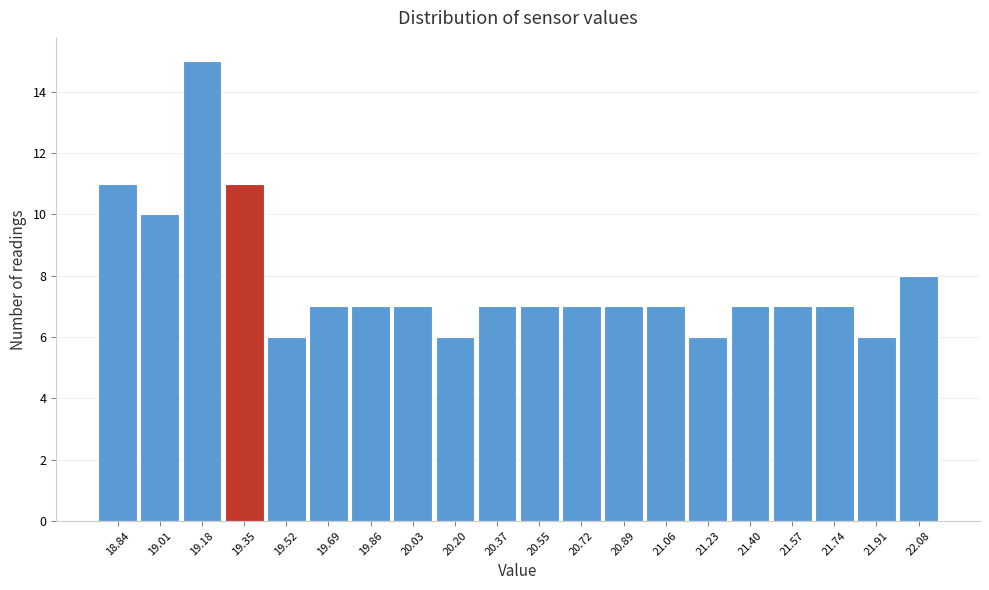

Reading left to right, what are all the values shown in this chart?

11	10	15	11	6	7	7	7	6	7	7	7	7	7	6	7	7	7	6	8